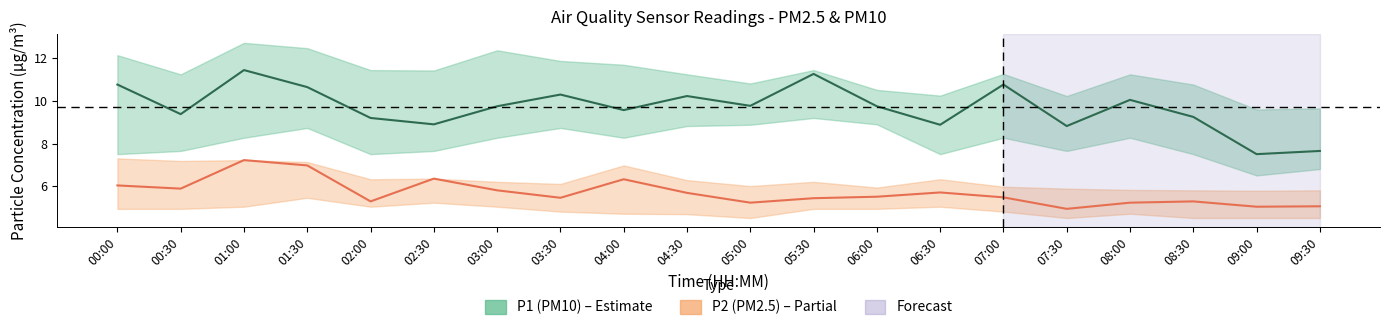

At which label is P1 (PM10) closest to 9?

02:30